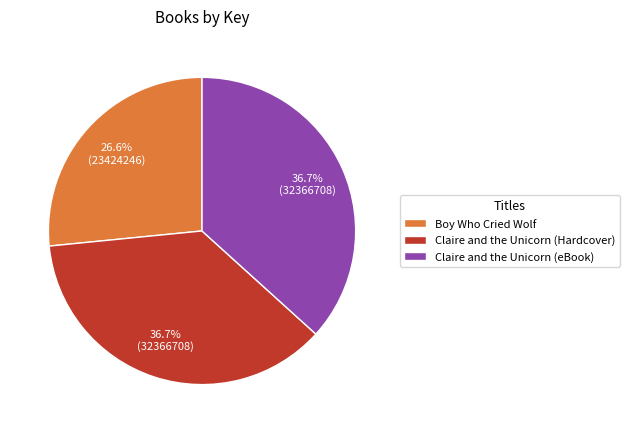

Is there any slice that represents more than half of the pie?

No